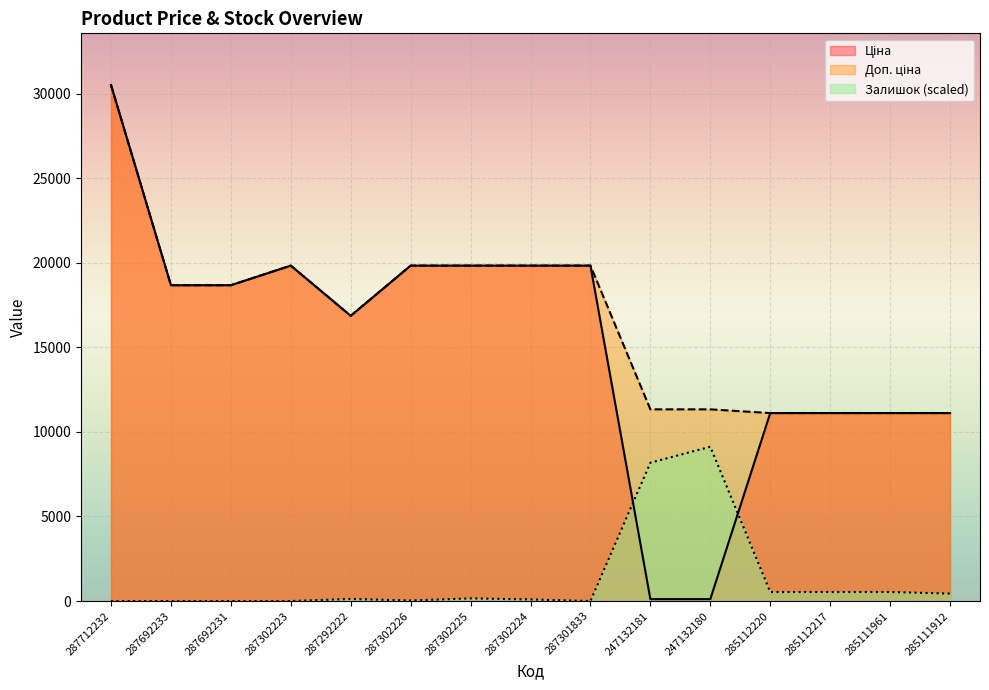

What is the average value of the Ціна series?

15237.0